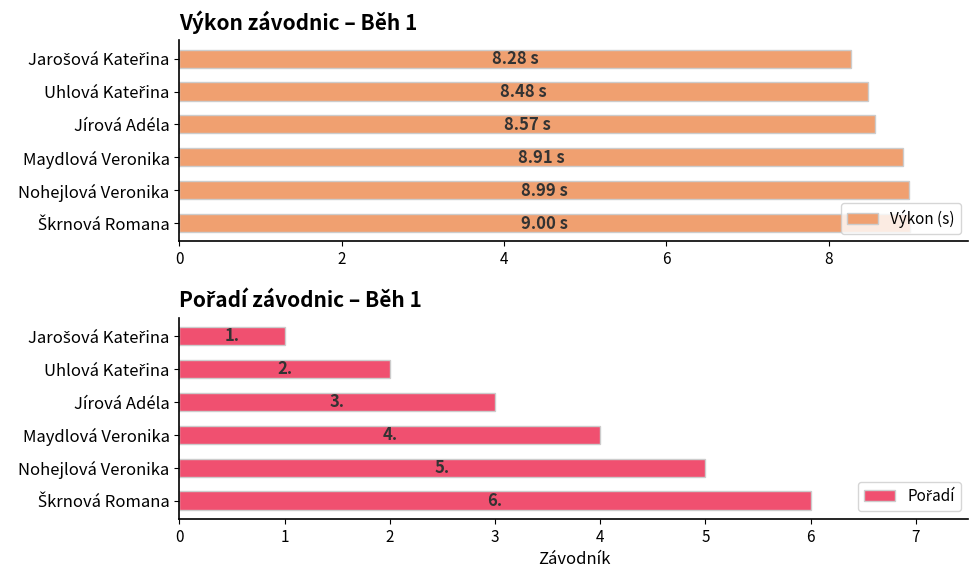

What is the maximum value shown in the chart?

9.0